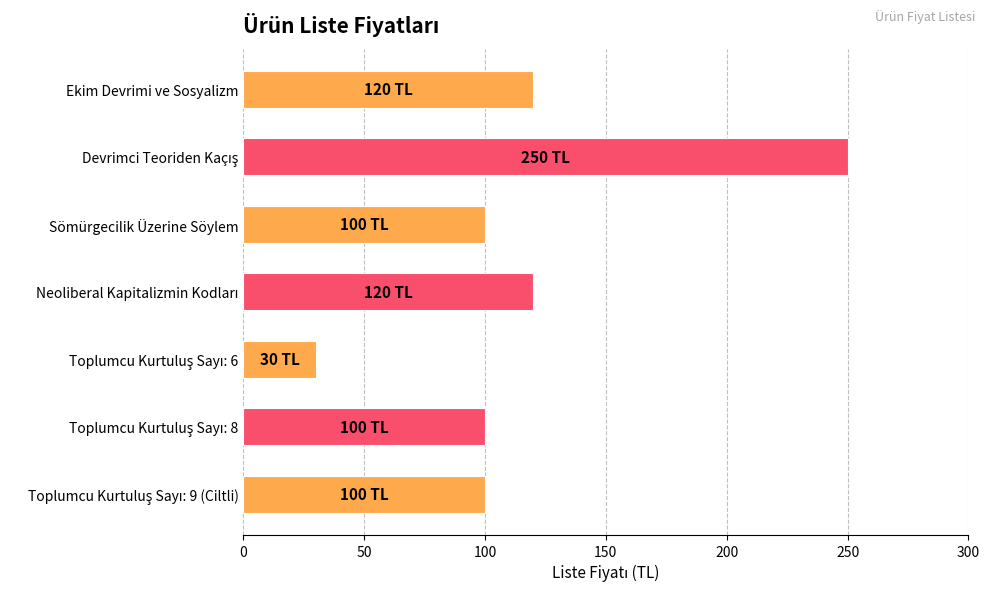

Read the value at Sömürgecilik Üzerine Söylem, to the nearest 10.

100